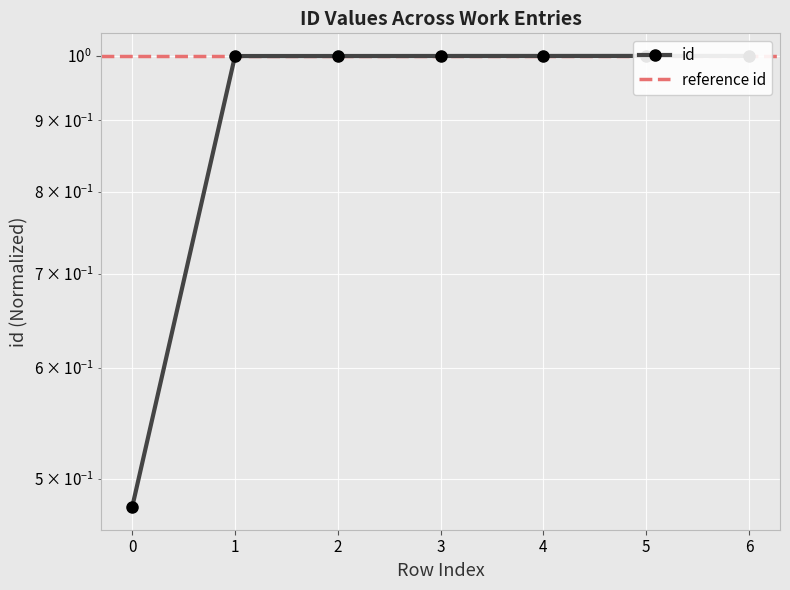

The chart shows a value of 0.7 at 5. True or false?

False